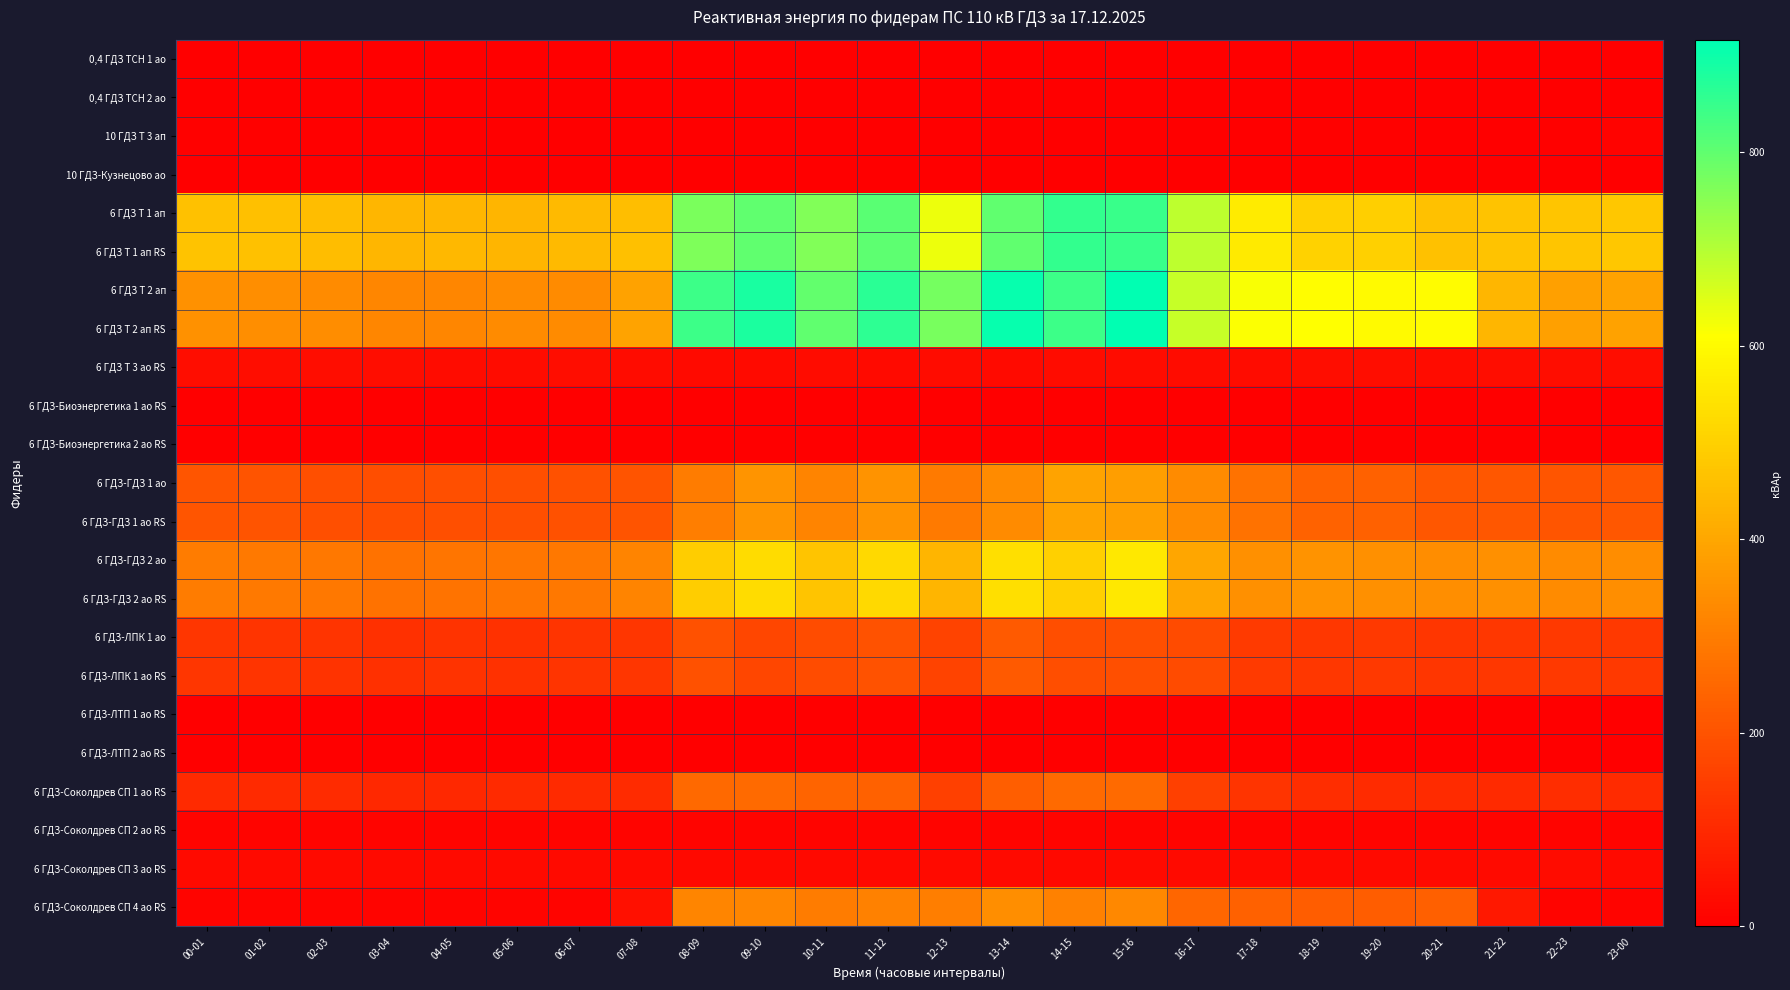

Reading left to right, transcribe all the data shown in this chart.

0,4 ГДЗ ТСН 1 ао: 00-01=0.0	01-02=0.0	02-03=0.0	03-04=0.0	04-05=0.0	05-06=0.0	06-07=0.0	07-08=0.0	08-09=0.0	09-10=0.0	10-11=0.0	11-12=0.0	12-13=0.0	13-14=0.0	14-15=0.0	15-16=0.0	16-17=0.0	17-18=0.0	18-19=0.0	19-20=0.0	20-21=0.0	21-22=0.0	22-23=0.0	23-00=0.0
0,4 ГДЗ ТСН 2 ао: 00-01=0.0	01-02=0.0	02-03=0.0	03-04=0.0	04-05=0.0	05-06=0.0	06-07=0.0	07-08=0.0	08-09=0.0	09-10=0.0	10-11=0.0	11-12=0.0	12-13=0.0	13-14=0.0	14-15=0.0	15-16=0.0	16-17=0.0	17-18=0.0	18-19=0.0	19-20=0.0	20-21=0.0	21-22=0.0	22-23=0.0	23-00=0.0
10 ГДЗ Т 3 ап: 00-01=6.0	01-02=6.0	02-03=3.0	03-04=4.0	04-05=1.0	05-06=3.0	06-07=2.0	07-08=2.0	08-09=0.0	09-10=1.0	10-11=0.0	11-12=1.0	12-13=1.0	13-14=1.0	14-15=1.0	15-16=0.0	16-17=1.0	17-18=3.0	18-19=4.0	19-20=4.0	20-21=0.0	21-22=2.0	22-23=5.0	23-00=8.0
10 ГДЗ-Кузнецово ао: 00-01=0.0	01-02=0.0	02-03=0.0	03-04=0.0	04-05=0.0	05-06=0.0	06-07=0.0	07-08=0.0	08-09=0.0	09-10=0.0	10-11=0.0	11-12=0.0	12-13=0.0	13-14=0.0	14-15=0.0	15-16=0.0	16-17=0.0	17-18=0.0	18-19=0.0	19-20=0.0	20-21=0.0	21-22=0.0	22-23=0.0	23-00=0.0
6 ГДЗ Т 1 ап: 00-01=464.4	01-02=460.8	02-03=453.6	03-04=439.2	04-05=439.2	05-06=435.6	06-07=446.4	07-08=457.2	08-09=766.8	09-10=799.2	10-11=759.6	11-12=806.4	12-13=630.0	13-14=799.2	14-15=853.2	15-16=846.0	16-17=687.6	17-18=565.2	18-19=500.4	19-20=496.8	20-21=464.4	21-22=468.0	22-23=475.2	23-00=478.8
6 ГДЗ Т 1 ап RS: 00-01=466.2	01-02=462.6	02-03=451.8	03-04=437.4	04-05=441.0	05-06=435.6	06-07=444.6	07-08=460.8	08-09=763.2	09-10=801.0	10-11=759.6	11-12=804.6	12-13=630.0	13-14=801.0	14-15=853.2	15-16=847.8	16-17=687.6	17-18=561.6	18-19=502.2	19-20=498.6	20-21=464.4	21-22=466.2	22-23=475.2	23-00=478.8
6 ГДЗ Т 2 ап: 00-01=349.2	01-02=342.0	02-03=334.8	03-04=324.0	04-05=324.0	05-06=334.8	06-07=334.8	07-08=388.8	08-09=842.4	09-10=885.6	10-11=795.6	11-12=864.0	12-13=774.0	13-14=907.2	14-15=842.4	15-16=914.4	16-17=676.8	17-18=615.6	18-19=608.4	19-20=601.2	20-21=604.8	21-22=439.2	22-23=385.2	23-00=388.8
6 ГДЗ Т 2 ап RS: 00-01=347.4	01-02=342.0	02-03=336.6	03-04=324.0	04-05=324.0	05-06=333.0	06-07=334.8	07-08=390.6	08-09=842.4	09-10=883.8	10-11=799.2	11-12=862.2	12-13=772.2	13-14=909.0	14-15=842.4	15-16=916.2	16-17=676.8	17-18=612.0	18-19=610.2	19-20=601.2	20-21=604.8	21-22=439.2	22-23=383.4	23-00=388.8
6 ГДЗ Т 3 ао RS: 00-01=34.1	01-02=34.1	02-03=33.6	03-04=32.4	04-05=30.5	05-06=31.2	06-07=32.4	07-08=31.9	08-09=27.4	09-10=28.1	10-11=28.8	11-12=28.6	12-13=30.2	13-14=28.6	14-15=28.8	15-16=29.3	16-17=30.0	17-18=31.9	18-19=32.6	19-20=32.9	20-21=31.2	21-22=32.9	22-23=34.6	23-00=35.0
6 ГДЗ-Биоэнергетика 1 ао RS: 00-01=0.0	01-02=0.0	02-03=0.0	03-04=0.0	04-05=0.0	05-06=0.0	06-07=0.0	07-08=0.0	08-09=0.0	09-10=0.0	10-11=0.0	11-12=0.0	12-13=0.0	13-14=0.0	14-15=0.0	15-16=0.0	16-17=0.0	17-18=0.0	18-19=0.0	19-20=0.0	20-21=0.0	21-22=0.0	22-23=0.0	23-00=0.0
6 ГДЗ-Биоэнергетика 2 ао RS: 00-01=0.0	01-02=0.0	02-03=0.0	03-04=0.0	04-05=0.0	05-06=0.0	06-07=0.0	07-08=0.0	08-09=0.0	09-10=0.0	10-11=0.0	11-12=0.0	12-13=0.0	13-14=0.0	14-15=0.0	15-16=0.0	16-17=0.0	17-18=0.0	18-19=0.0	19-20=0.0	20-21=0.0	21-22=0.0	22-23=0.0	23-00=0.0
6 ГДЗ-ГДЗ 1 ао: 00-01=206.4	01-02=201.6	02-03=191.0	03-04=188.2	04-05=191.0	05-06=191.0	06-07=196.8	07-08=202.6	08-09=300.5	09-10=355.2	10-11=315.8	11-12=352.3	12-13=294.7	13-14=336.0	14-15=390.7	15-16=380.2	16-17=333.1	17-18=274.6	18-19=238.1	19-20=233.3	20-21=208.3	21-22=209.3	22-23=206.4	23-00=210.2
6 ГДЗ-ГДЗ 1 ао RS: 00-01=206.4	01-02=202.1	02-03=190.6	03-04=188.6	04-05=190.6	05-06=192.0	06-07=196.3	07-08=202.1	08-09=301.0	09-10=354.7	10-11=316.8	11-12=351.8	12-13=294.2	13-14=336.0	14-15=391.2	15-16=380.2	16-17=333.1	17-18=274.1	18-19=239.0	19-20=232.8	20-21=208.3	21-22=208.8	22-23=206.4	23-00=210.2
6 ГДЗ-ГДЗ 2 ао: 00-01=297.6	01-02=290.9	02-03=288.0	03-04=274.6	04-05=279.4	05-06=286.1	06-07=288.0	07-08=316.8	08-09=492.5	09-10=528.0	10-11=470.4	11-12=519.4	12-13=434.9	13-14=534.7	14-15=499.2	15-16=556.8	16-17=399.4	17-18=346.6	18-19=353.3	19-20=344.6	20-21=339.8	21-22=345.6	22-23=336.0	23-00=339.8
6 ГДЗ-ГДЗ 2 ао RS: 00-01=297.1	01-02=291.4	02-03=288.0	03-04=275.0	04-05=278.9	05-06=286.1	06-07=288.0	07-08=316.8	08-09=492.5	09-10=528.5	10-11=470.4	11-12=519.4	12-13=434.9	13-14=535.2	14-15=499.2	15-16=555.8	16-17=399.8	17-18=346.6	18-19=352.8	19-20=344.6	20-21=340.3	21-22=345.1	22-23=336.0	23-00=340.3
6 ГДЗ-ЛПК 1 ао: 00-01=131.0	01-02=126.7	02-03=125.3	03-04=118.1	04-05=123.8	05-06=119.5	06-07=125.3	07-08=129.6	08-09=194.4	09-10=171.4	10-11=182.9	11-12=198.7	12-13=161.3	13-14=217.4	14-15=188.6	15-16=191.5	16-17=181.4	17-18=141.1	18-19=133.9	19-20=138.2	20-21=131.0	21-22=132.5	22-23=138.2	23-00=138.2
6 ГДЗ-ЛПК 1 ао RS: 00-01=131.8	01-02=126.7	02-03=124.6	03-04=118.1	04-05=123.8	05-06=119.5	06-07=126.0	07-08=128.9	08-09=194.4	09-10=171.4	10-11=183.6	11-12=198.0	12-13=161.3	13-14=218.2	14-15=188.6	15-16=190.8	16-17=182.2	17-18=140.4	18-19=133.9	19-20=139.0	20-21=130.3	21-22=133.2	22-23=137.5	23-00=138.2
6 ГДЗ-ЛТП 1 ао RS: 00-01=0.0	01-02=0.0	02-03=0.0	03-04=0.0	04-05=0.0	05-06=0.0	06-07=0.0	07-08=0.0	08-09=0.0	09-10=0.0	10-11=0.0	11-12=0.0	12-13=0.0	13-14=0.0	14-15=0.0	15-16=0.0	16-17=0.0	17-18=0.0	18-19=0.0	19-20=0.0	20-21=0.0	21-22=0.0	22-23=0.0	23-00=0.0
6 ГДЗ-ЛТП 2 ао RS: 00-01=0.0	01-02=0.0	02-03=0.0	03-04=0.0	04-05=0.0	05-06=0.0	06-07=0.0	07-08=0.0	08-09=0.0	09-10=0.0	10-11=0.0	11-12=0.0	12-13=0.0	13-14=0.0	14-15=0.0	15-16=0.0	16-17=0.0	17-18=0.0	18-19=0.0	19-20=0.0	20-21=0.0	21-22=0.0	22-23=0.0	23-00=0.0
6 ГДЗ-Соколдрев СП 1 ао RS: 00-01=101.8	01-02=102.7	02-03=104.6	03-04=99.4	04-05=99.4	05-06=102.7	06-07=100.8	07-08=107.0	08-09=251.0	09-10=256.3	10-11=240.0	11-12=236.2	12-13=155.0	13-14=228.0	14-15=254.9	15-16=256.3	16-17=154.1	17-18=128.2	18-19=107.5	19-20=104.6	20-21=104.2	21-22=101.8	22-23=108.0	23-00=106.1
6 ГДЗ-Соколдрев СП 2 ао RS: 00-01=13.3	01-02=13.0	02-03=13.0	03-04=12.6	04-05=12.6	05-06=12.6	06-07=12.6	07-08=13.0	08-09=11.2	09-10=11.2	10-11=11.5	11-12=11.2	12-13=12.2	13-14=11.5	14-15=11.5	15-16=11.9	16-17=11.9	17-18=12.6	18-19=12.6	19-20=12.6	20-21=12.6	21-22=13.0	22-23=13.7	23-00=13.3
6 ГДЗ-Соколдрев СП 3 ао RS: 00-01=28.1	01-02=27.4	02-03=27.4	03-04=26.6	04-05=25.9	05-06=26.6	06-07=26.6	07-08=26.6	08-09=24.5	09-10=24.5	10-11=24.5	11-12=24.5	12-13=26.6	13-14=25.2	14-15=24.5	15-16=25.2	16-17=25.9	17-18=26.6	18-19=27.4	19-20=27.4	20-21=26.6	21-22=27.4	22-23=28.8	23-00=28.1
6 ГДЗ-Соколдрев СП 4 ао RS: 00-01=12.2	01-02=11.5	02-03=11.5	03-04=11.5	04-05=11.5	05-06=11.5	06-07=11.5	07-08=40.3	08-09=320.4	09-10=324.0	10-11=297.4	11-12=311.0	12-13=303.8	13-14=341.3	14-15=309.6	15-16=326.2	16-17=244.1	17-18=233.3	18-19=222.5	19-20=224.6	20-21=231.8	21-22=60.5	22-23=12.2	23-00=12.2